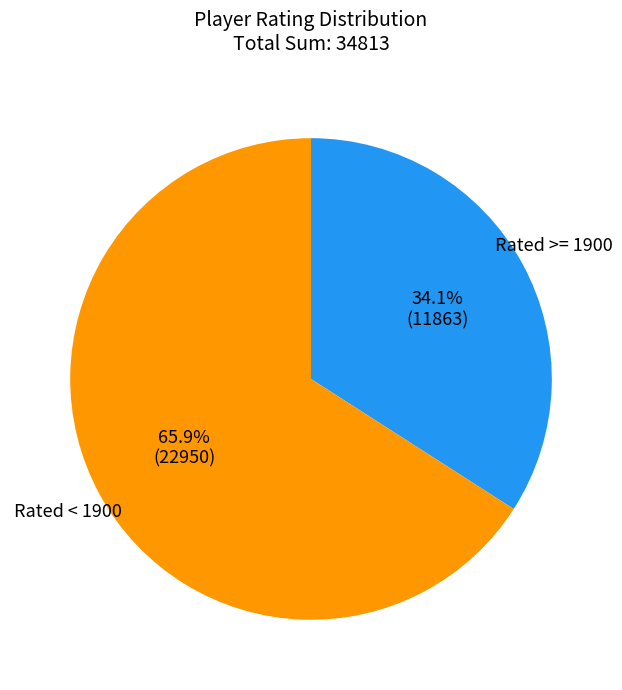

Is there a majority slice in this chart?

Yes